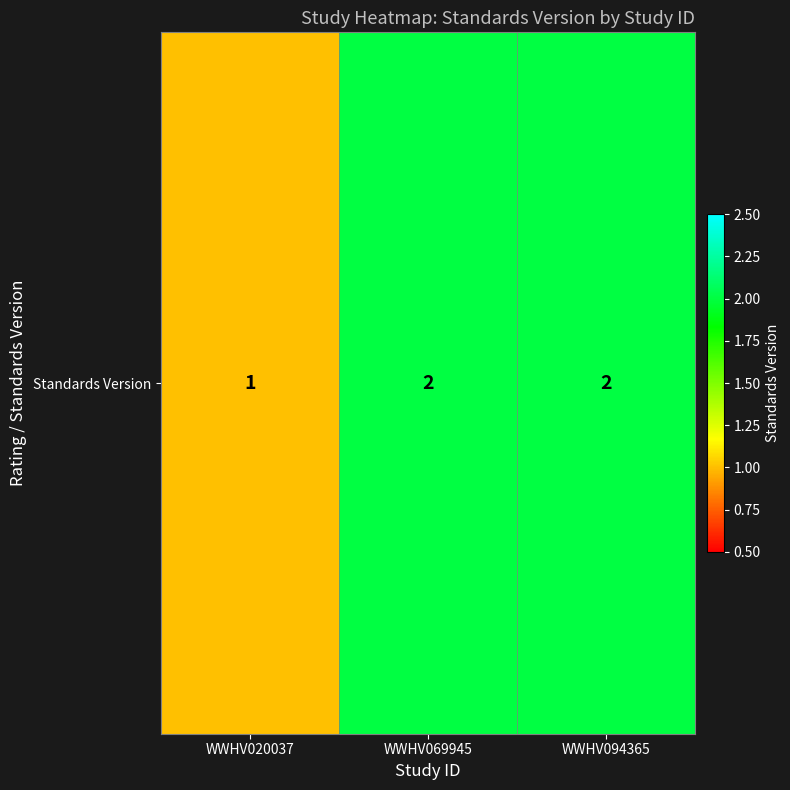

List the labels in order of value, largest first.

WWHV069945, WWHV094365, WWHV020037